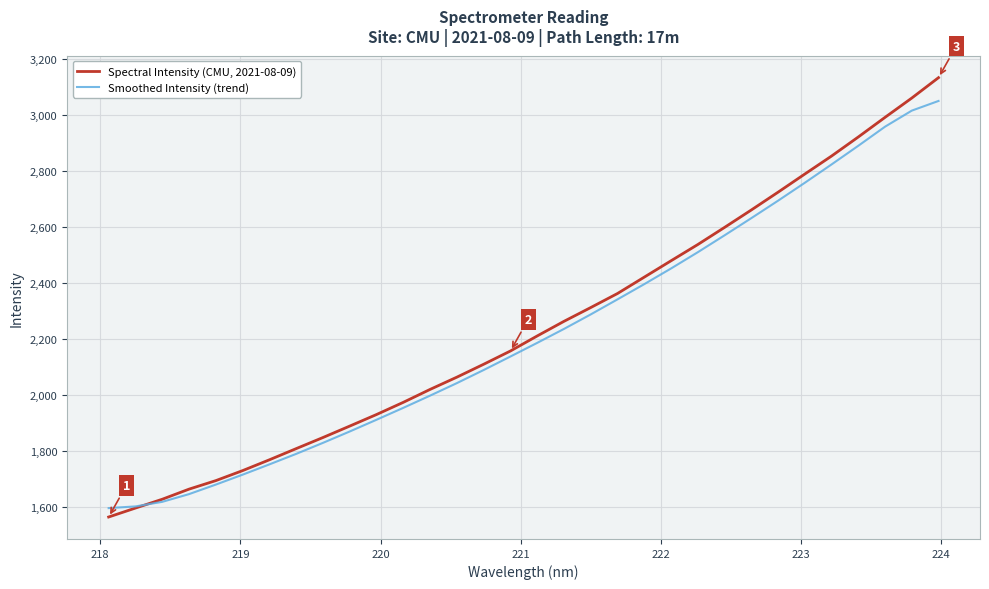

Rank the series by their average value, from highest to lowest.

Spectral Intensity (CMU, 2021-08-09), Smoothed Intensity (trend)